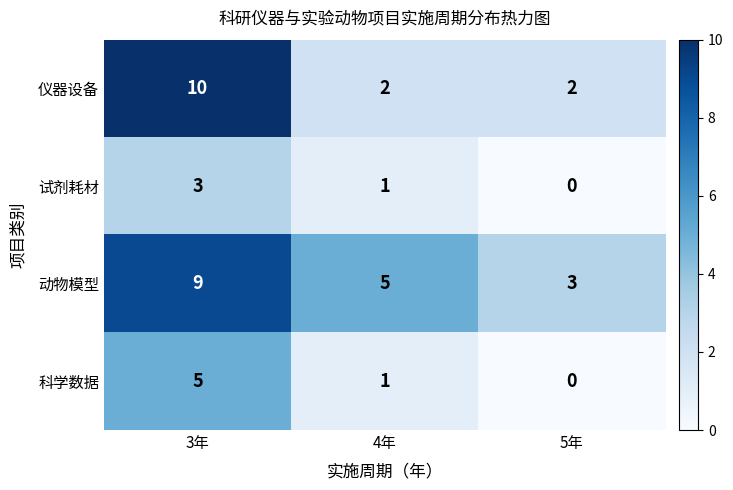

True or false: 仪器设备 has a value of 4 at 3年.

False